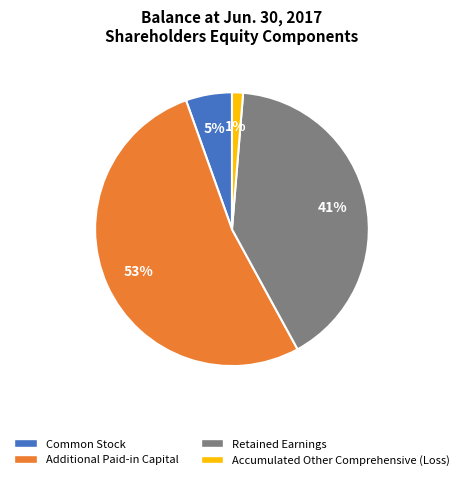

To the nearest percent, what portion does Accumulated Other Comprehensive (Loss) represent?

1%